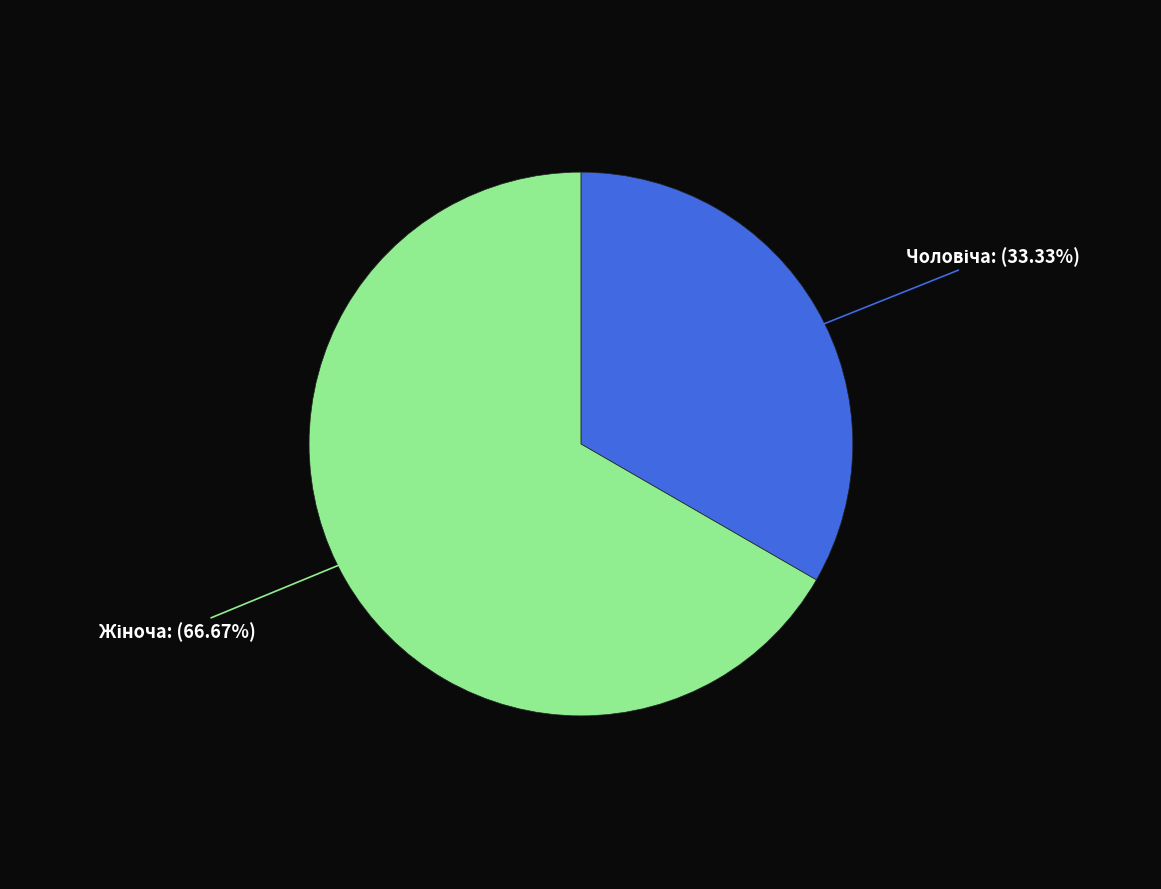

How many segments does this pie chart have?

2